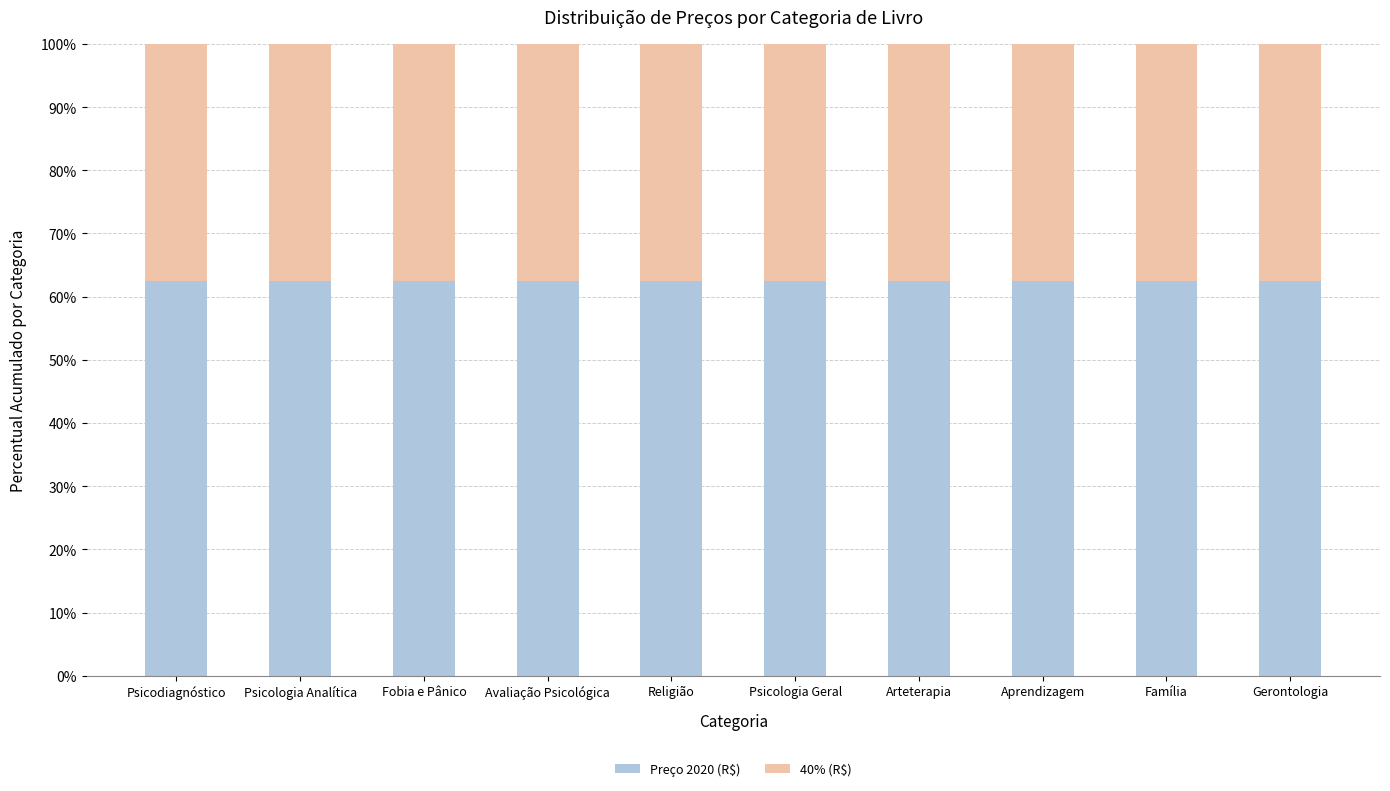

What is the total value across all series at Fobia e Pânico?

100.0